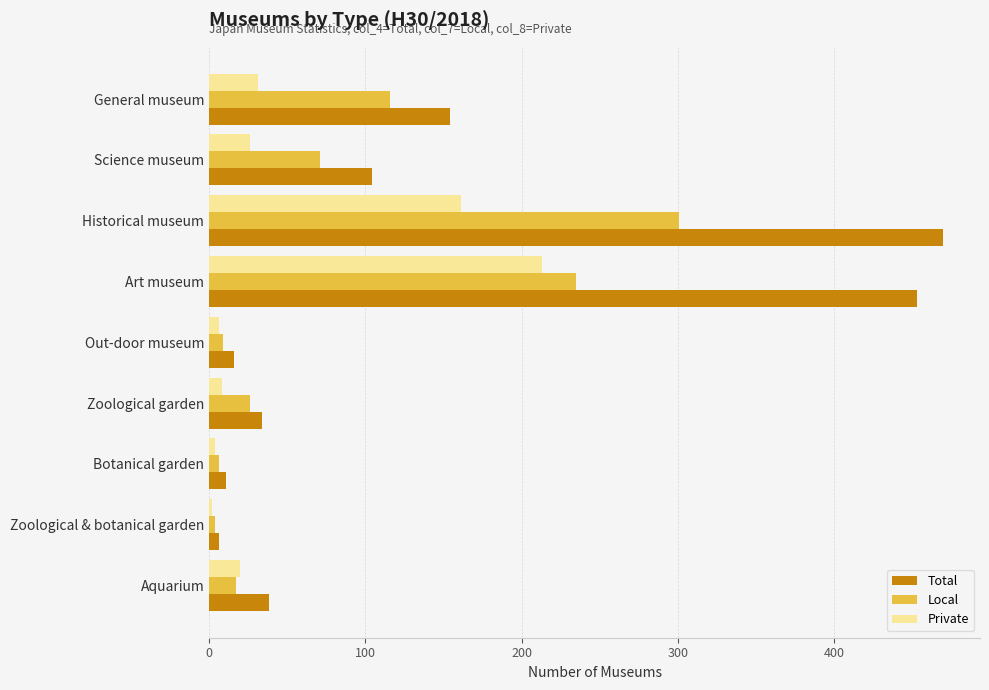

What is the maximum value shown in the chart?

470